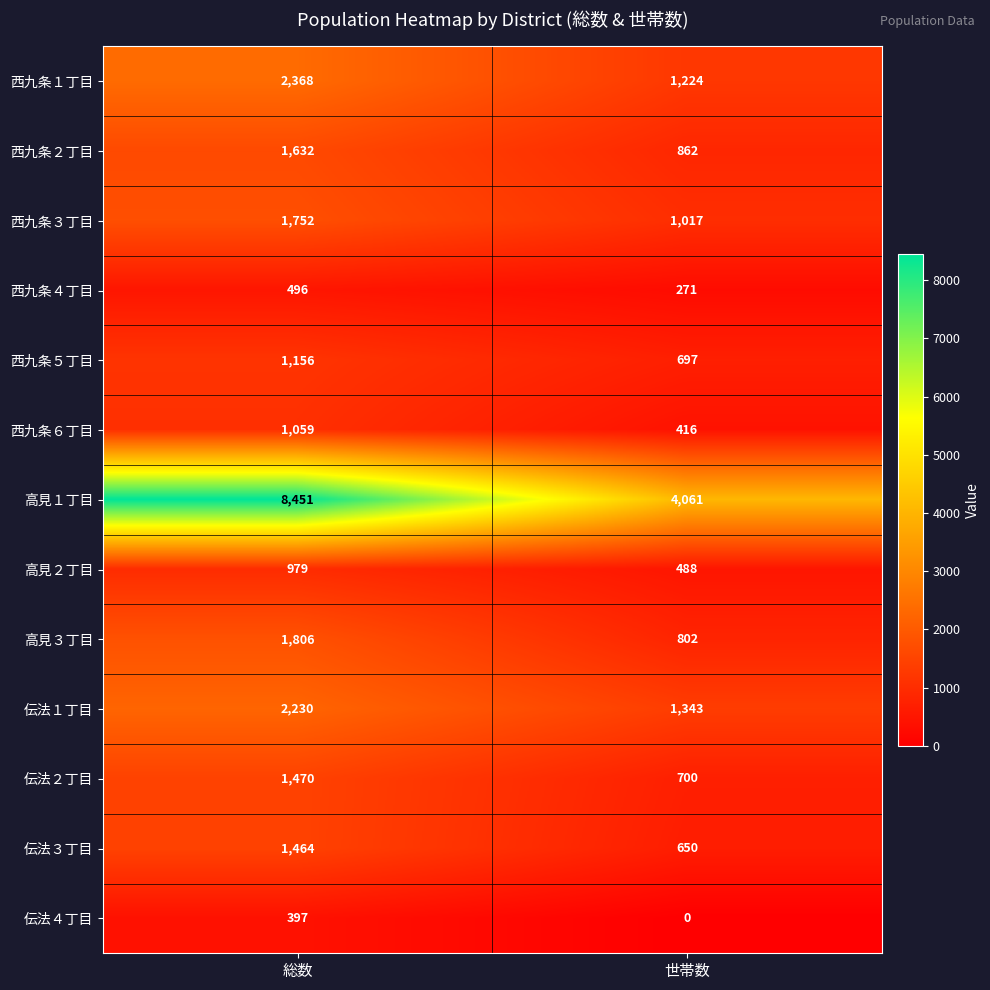

What value does the 高見３丁目 series have at 総数, to the nearest 50?

1800